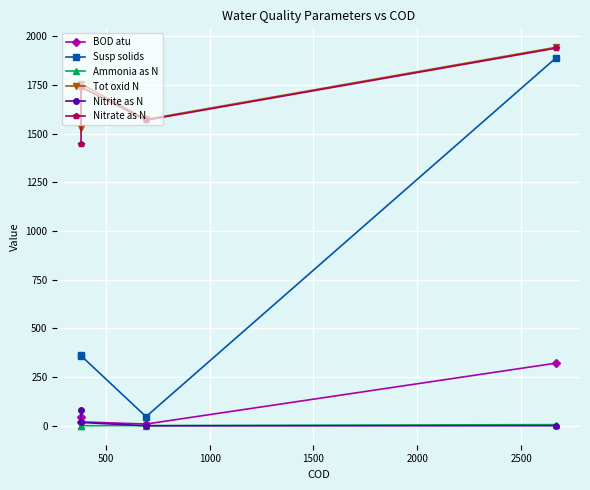

Which series has the largest total across all categories?

Tot oxid N